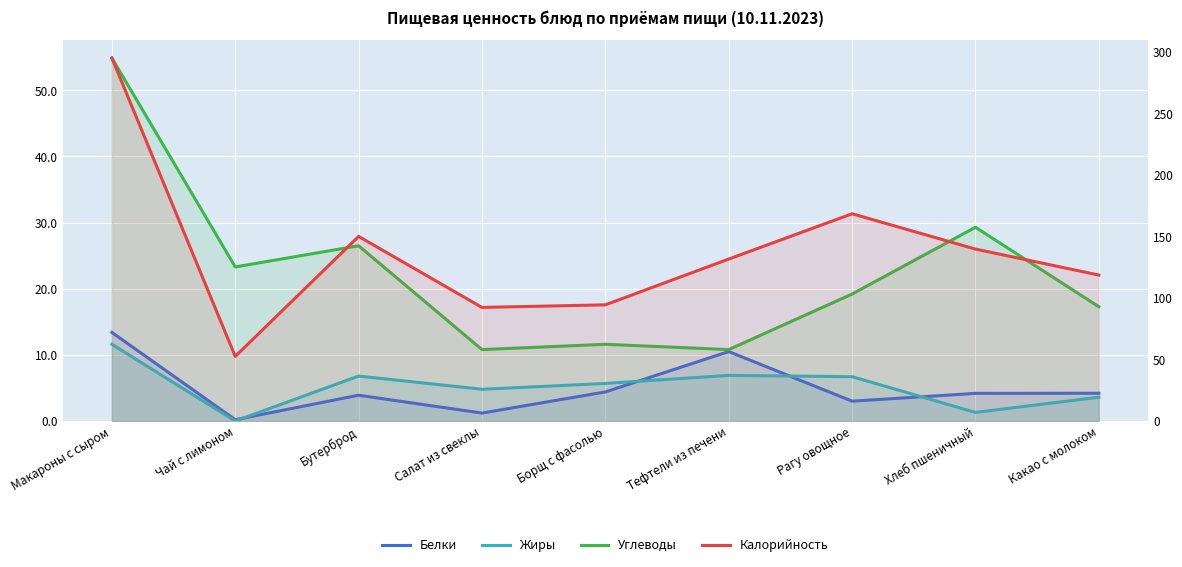

At which label does Жиры first exceed 5?

Макароны с сыром